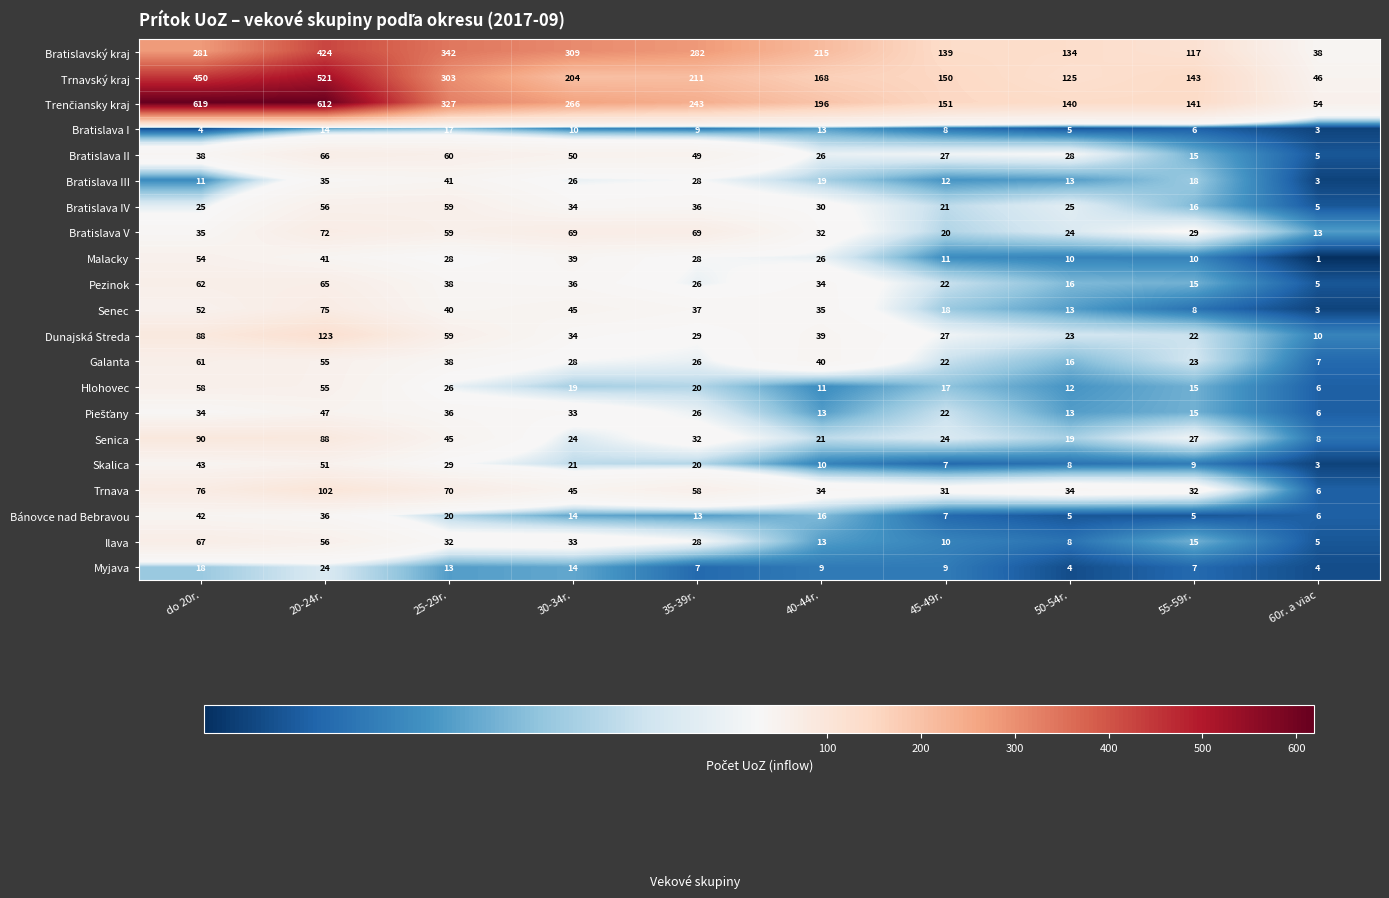

Rank the categories by Bratislava III value from lowest to highest.

60r. a viac, do 20r., 45-49r., 50-54r., 55-59r., 40-44r., 30-34r., 35-39r., 20-24r., 25-29r.